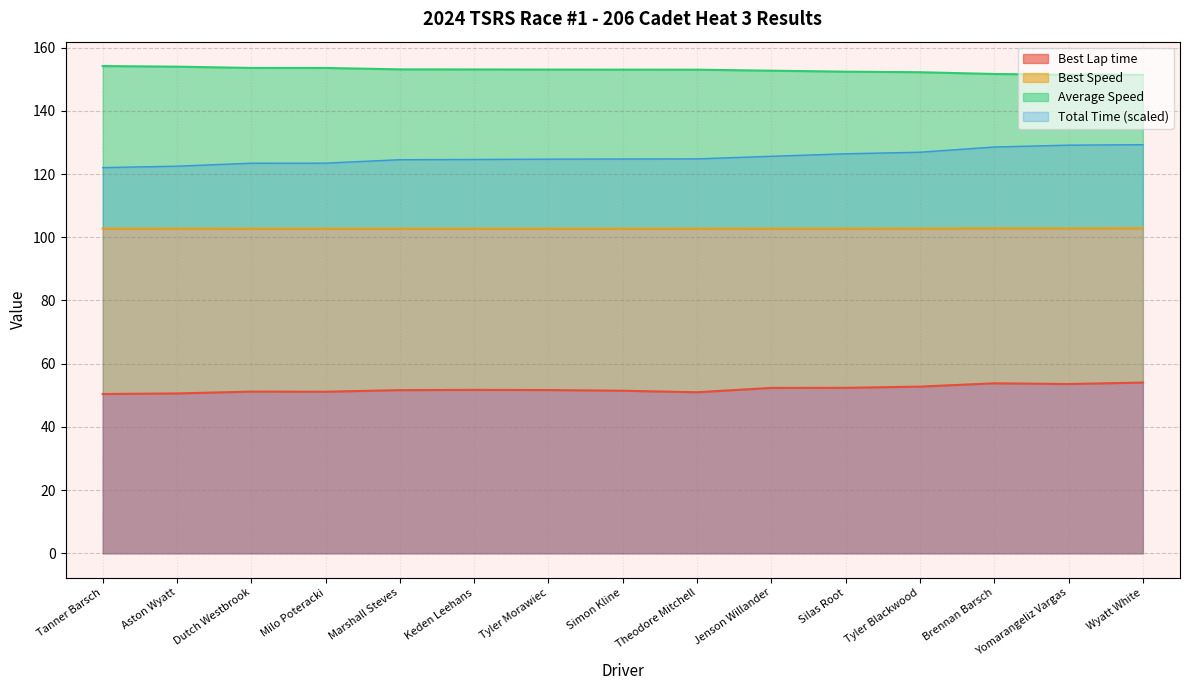

Which label corresponds to the smallest value in the chart?

Tanner Barsch